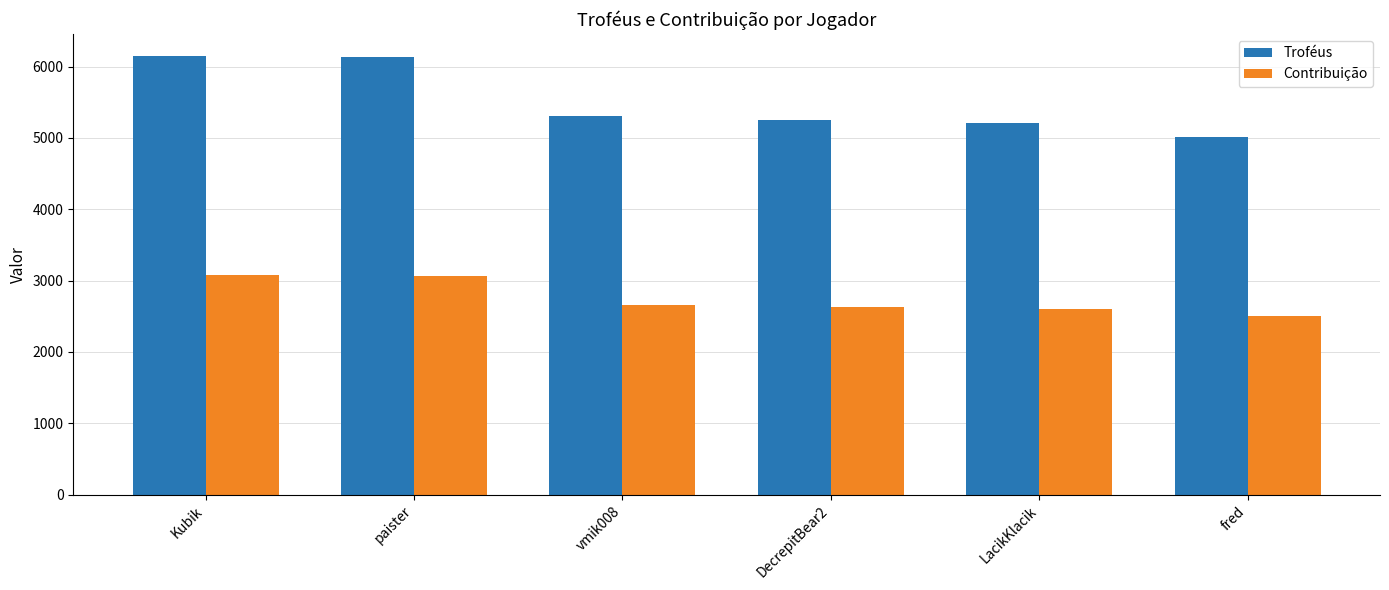

Rank the series by their maximum value, from highest to lowest.

Troféus, Contribuição